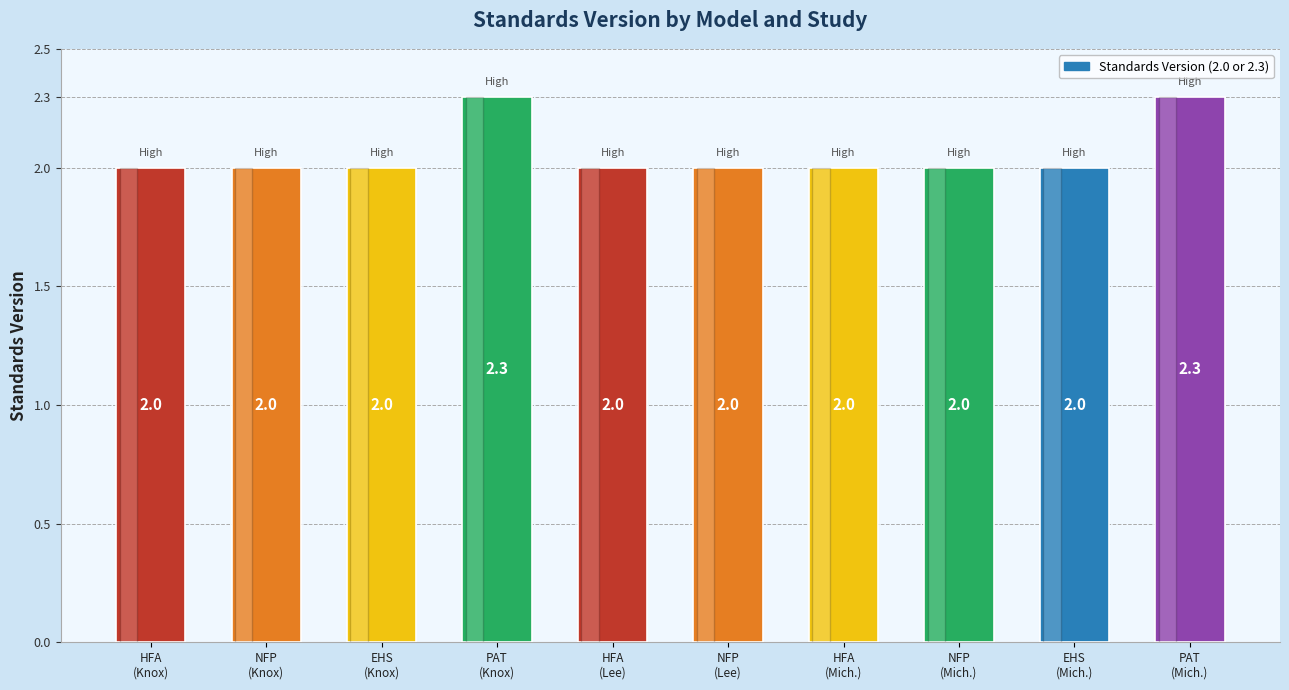

Count the values in the range 2 to 3.

10